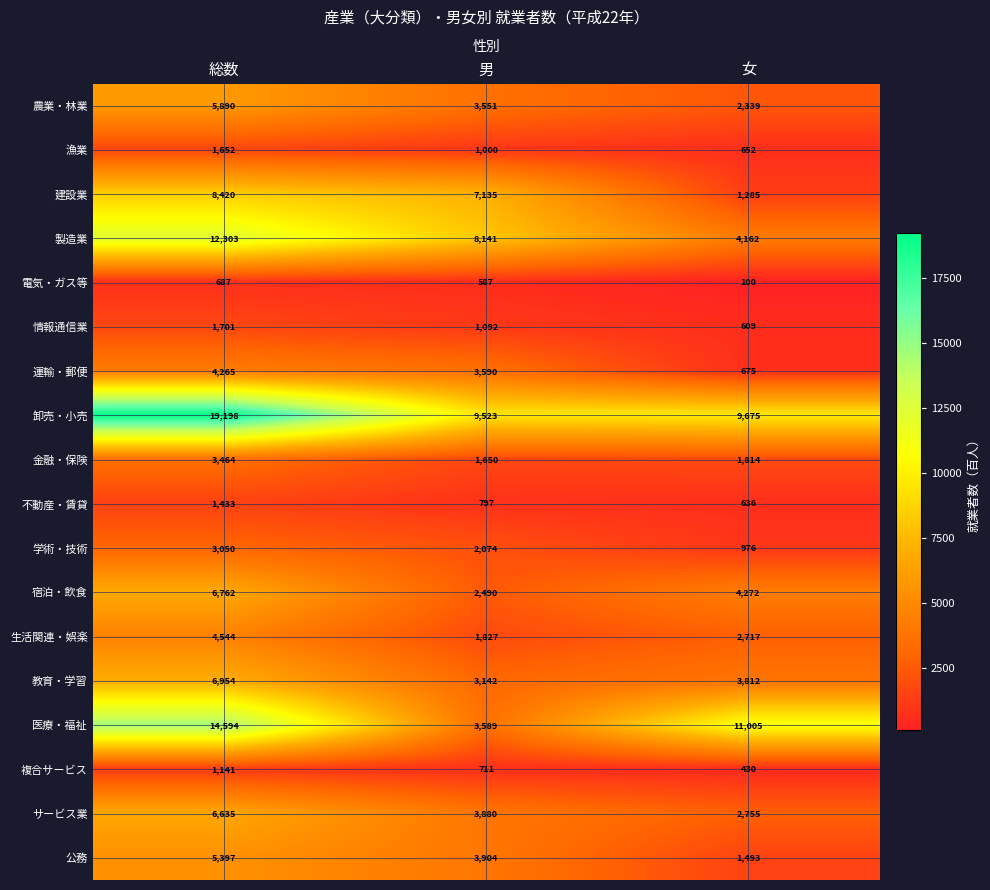

Where is 製造業 nearest to the value 8232?

男